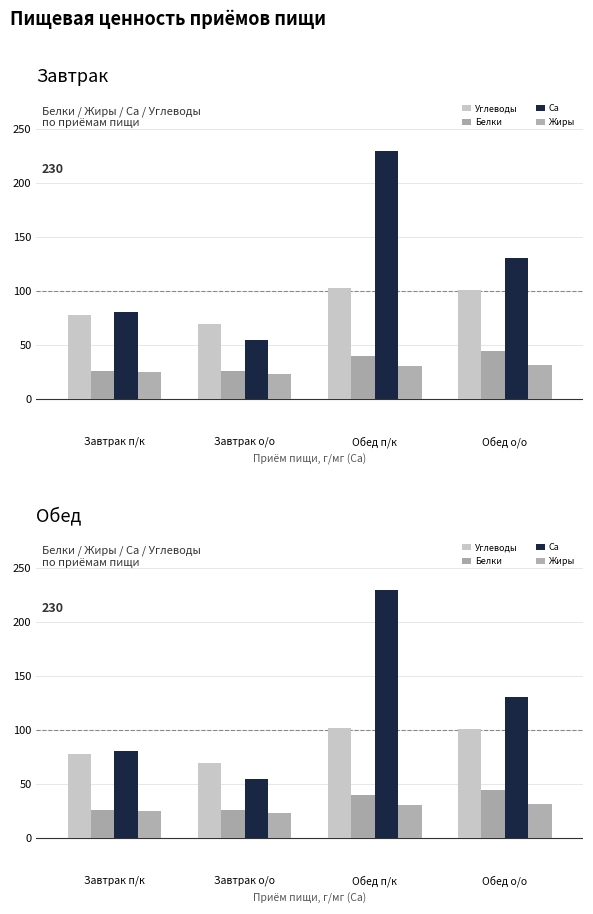

How many bars are there in each group?

4